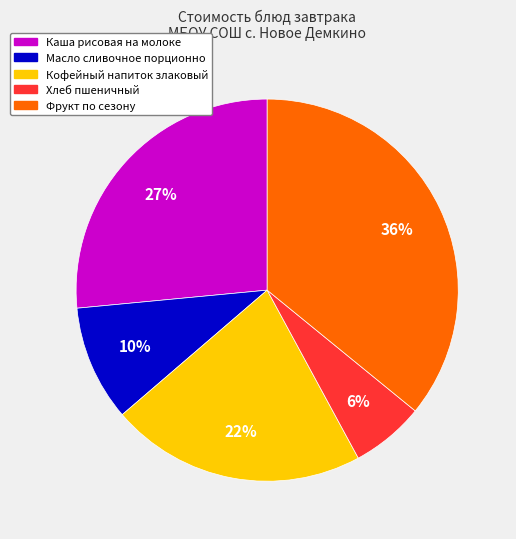

How many slices are in this pie chart?

5